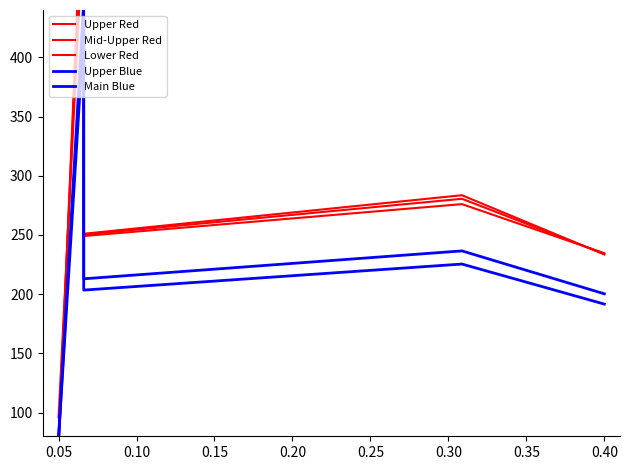

What is the difference between the maximum and minimum values in the Upper Blue series?

367.5